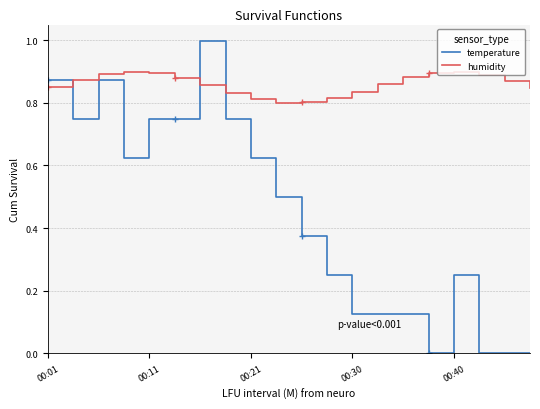

Which series has the largest total across all categories?

humidity